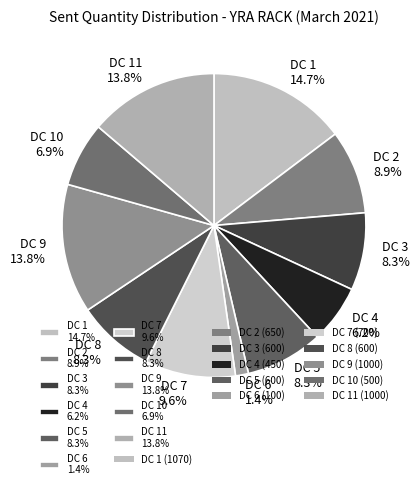

Does DC 4 6.2% account for over 50% of the chart?

No